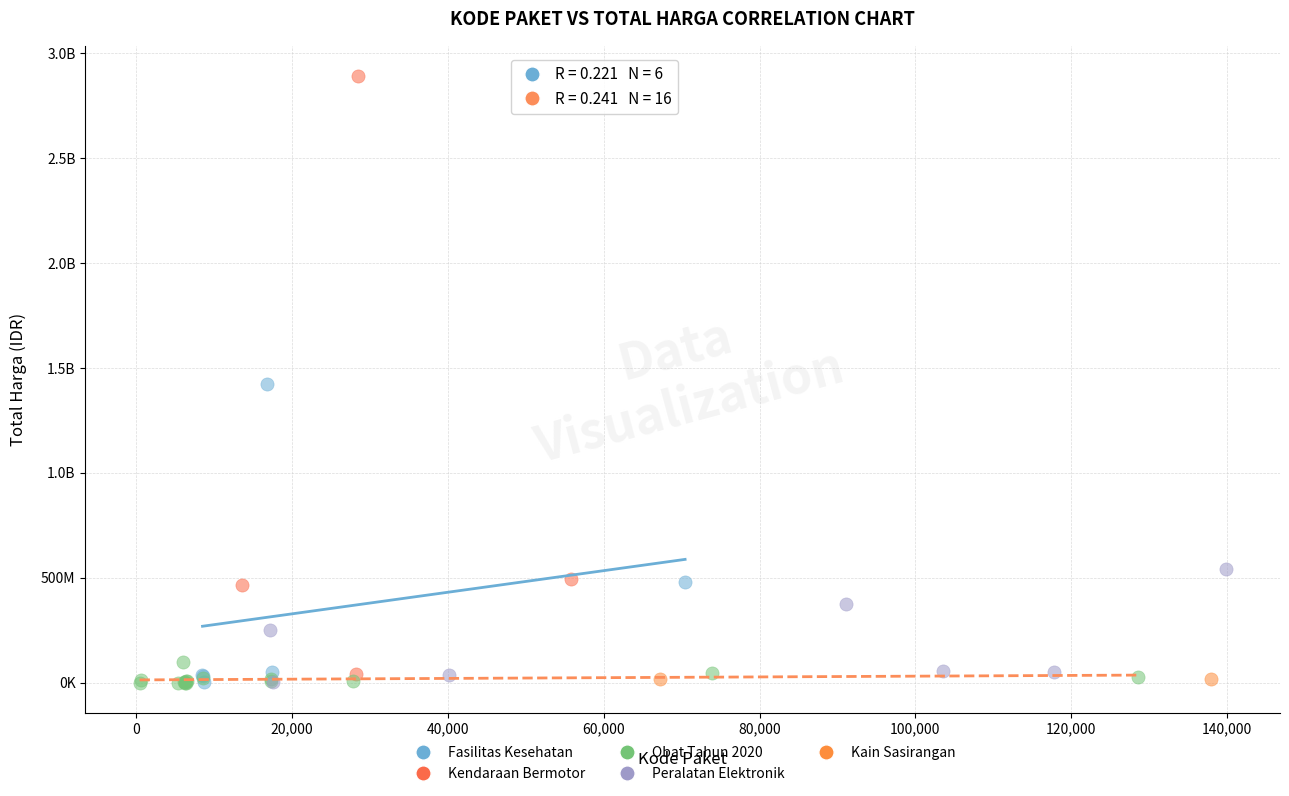

What are all the series names shown in the legend?

Fasilitas Kesehatan, Kendaraan Bermotor, Obat Tahun 2020, Peralatan Elektronik, Kain Sasirangan